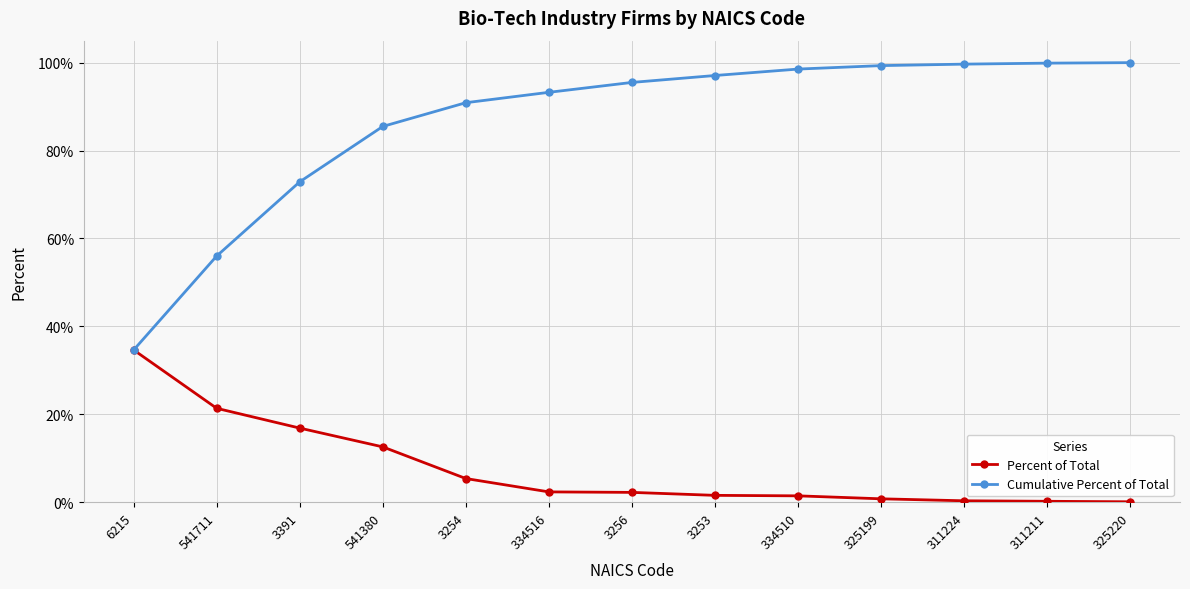

Which series has the widest spread of values?

Cumulative Percent of Total